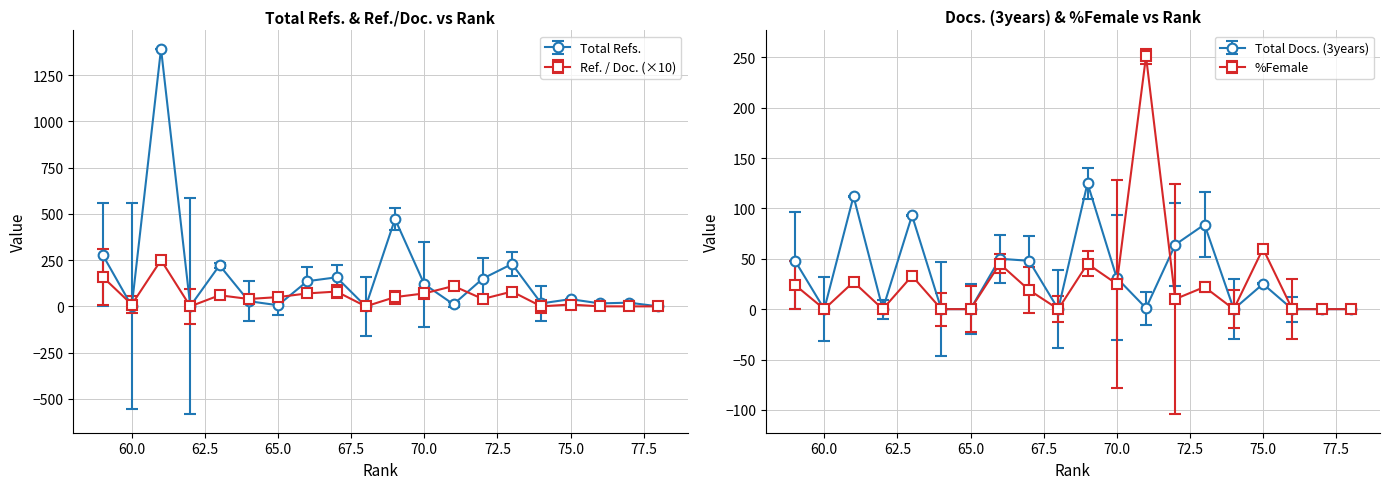

At how many categories does at least one series exceed 370?

2